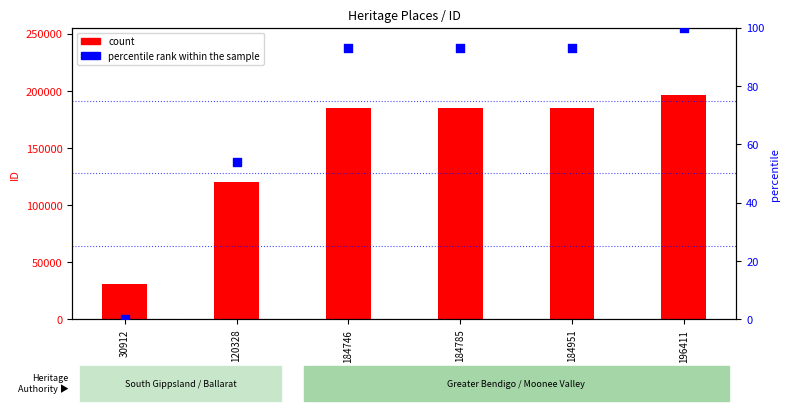

Which series reaches the maximum Y coordinate?

count